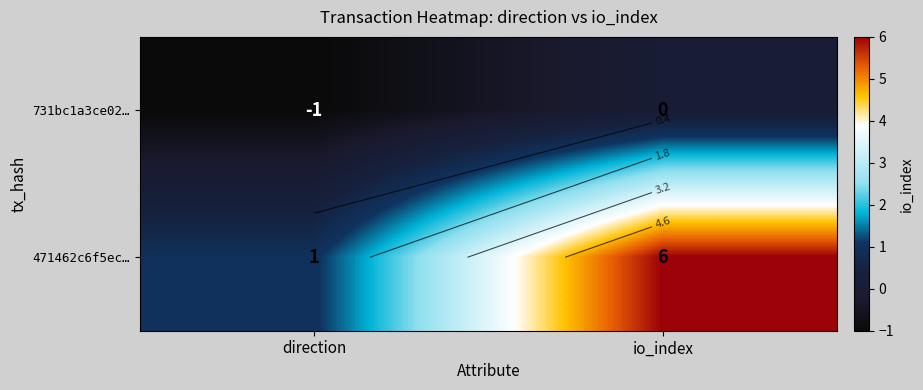

Which category has the highest value across all series?

io_index